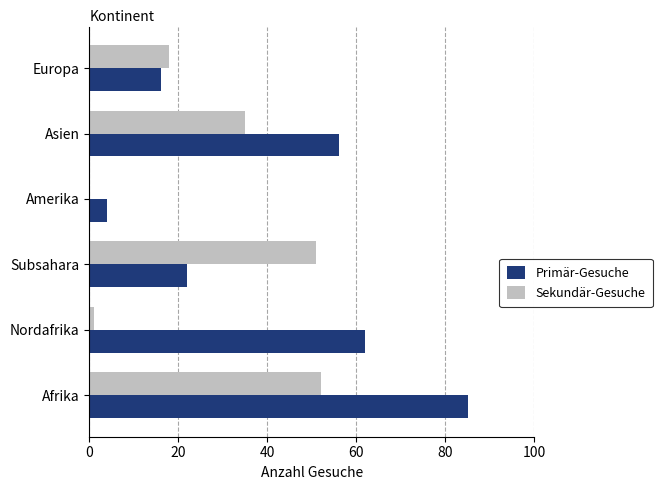

Where is Primär-Gesuche nearest to the value 44?

Asien